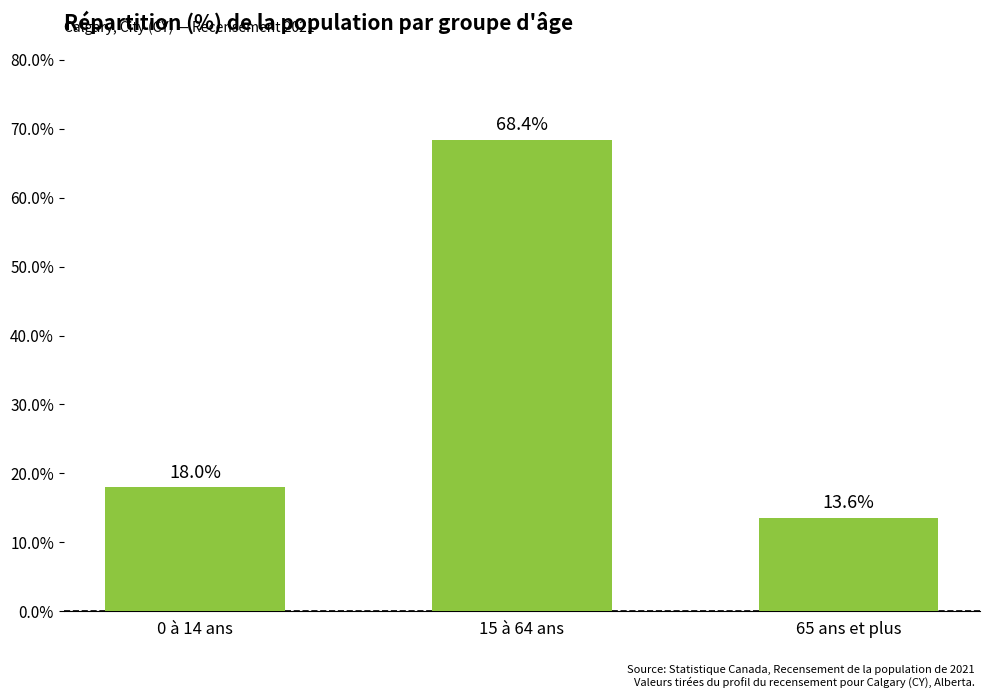

What is the maximum value shown in the chart?

68.4